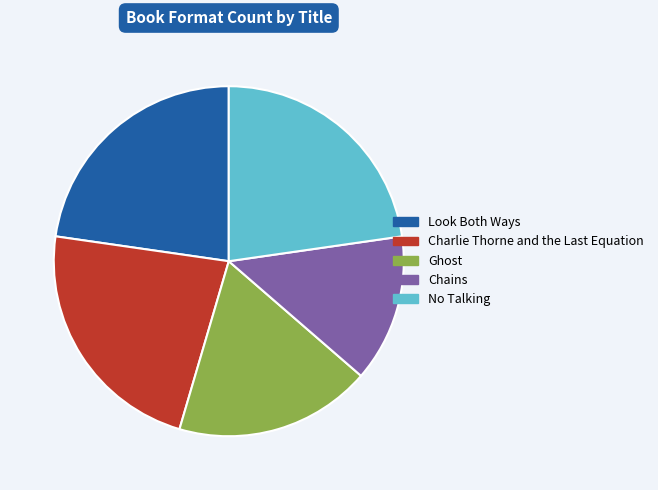

What is the smallest slice in the pie chart?

Chains